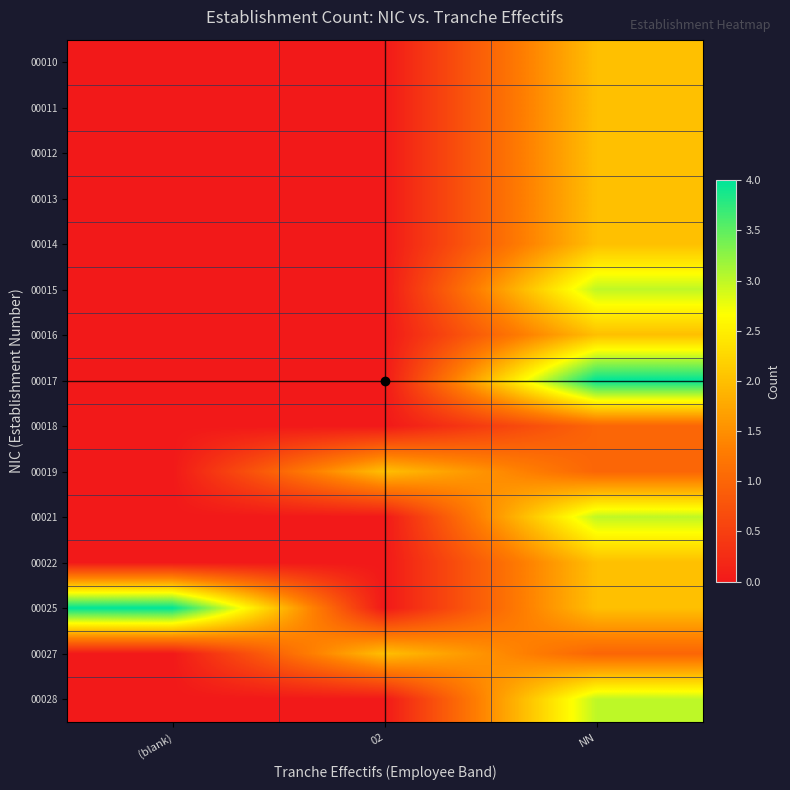

Which series has the largest range (max minus min)?

00017